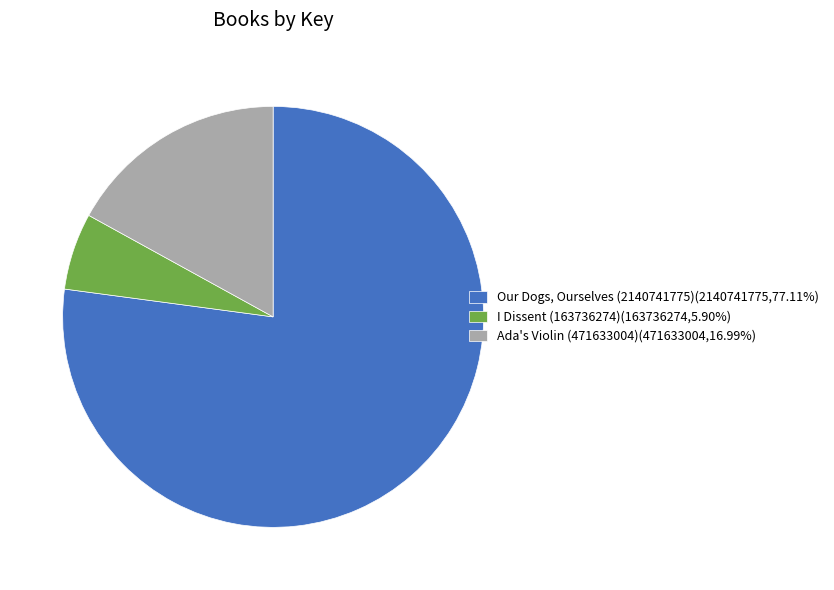

Which slice is the smallest?

I Dissent (163736274)